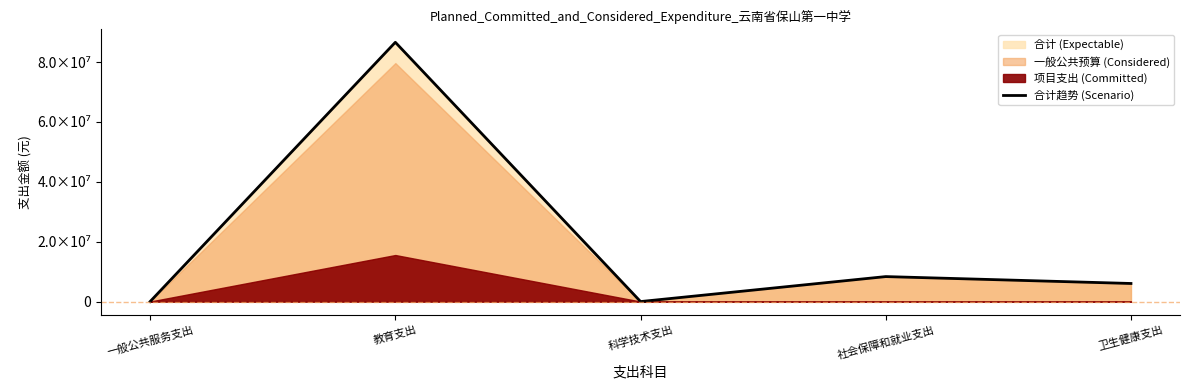

What is the greatest value displayed?

86588442.0